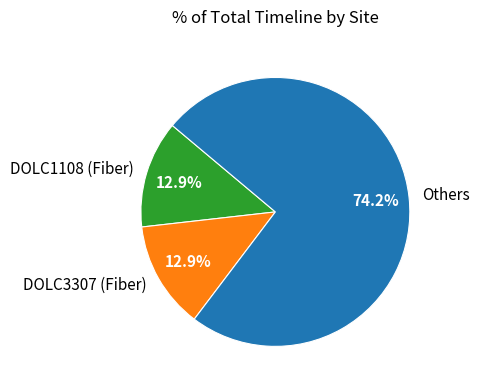

Combined, do Others and DOLC1108 (Fiber) account for over 50%?

Yes